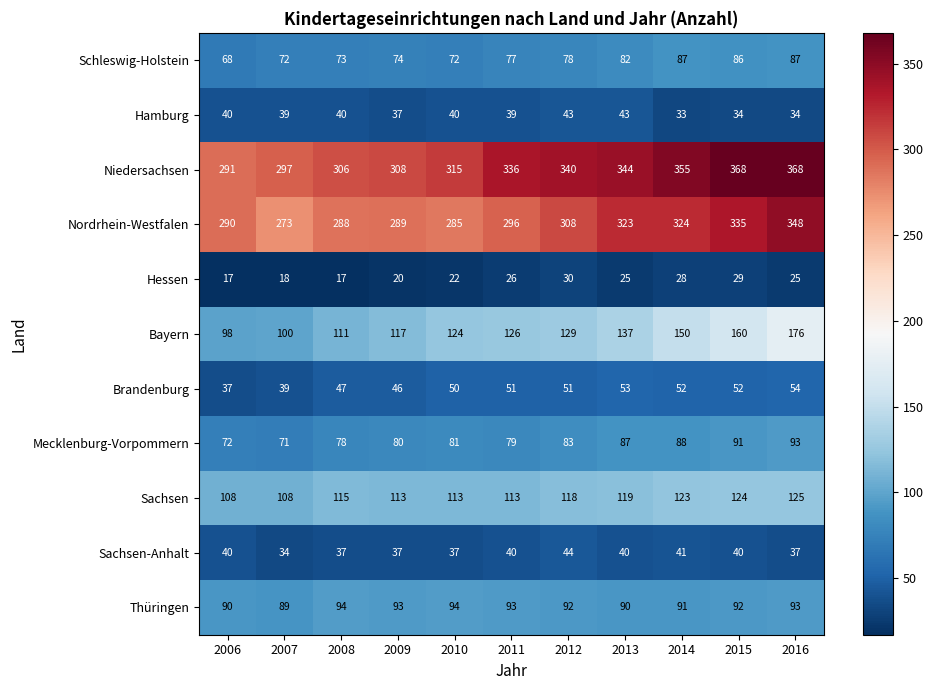

What is the difference between the maximum and minimum values in the Bayern series?

78